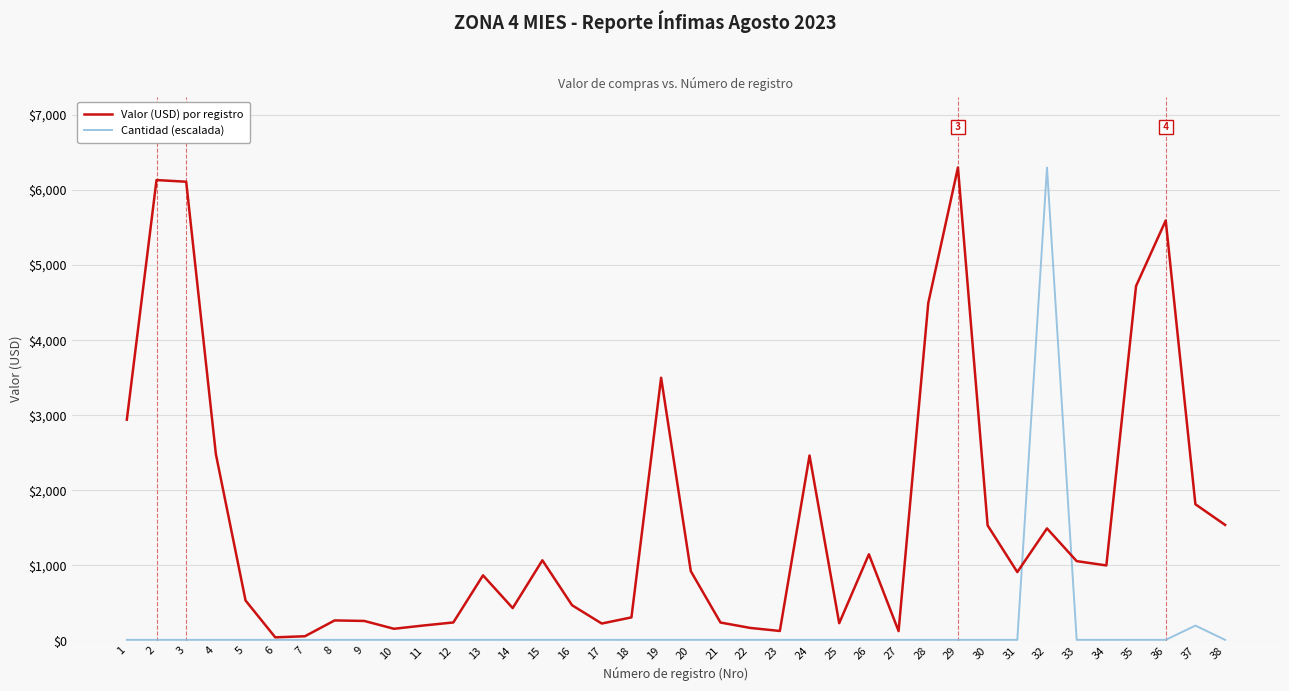

Which series ends up on top after the final intersection of Valor (USD) por registro and Cantidad (escalada)?

Valor (USD) por registro